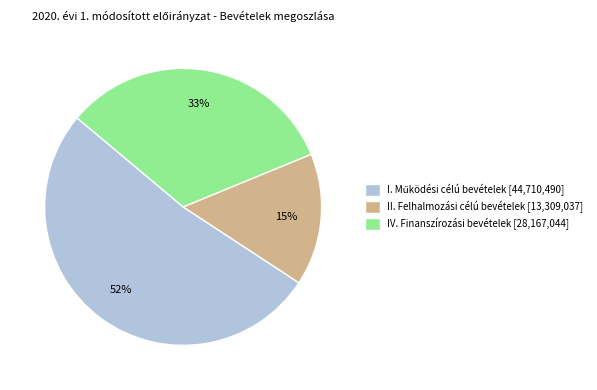

What percentage is the IV. Finanszírozási bevételek [28,167,044] slice, to the nearest percent?

33%